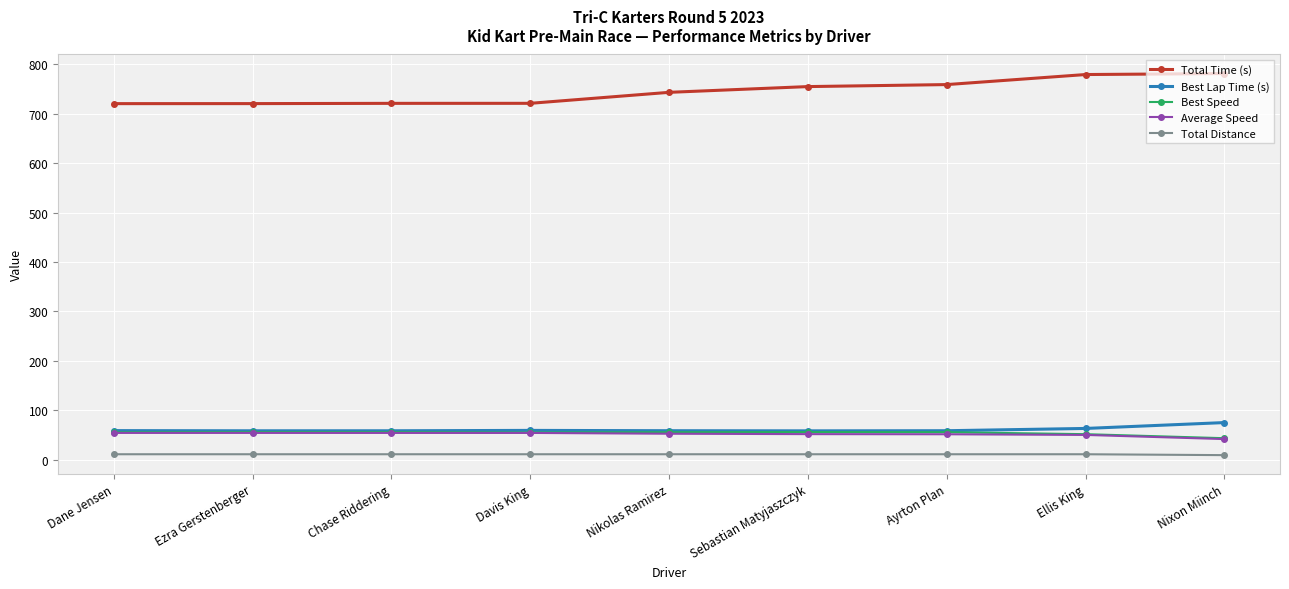

What is the maximum value shown in the chart?

781.2